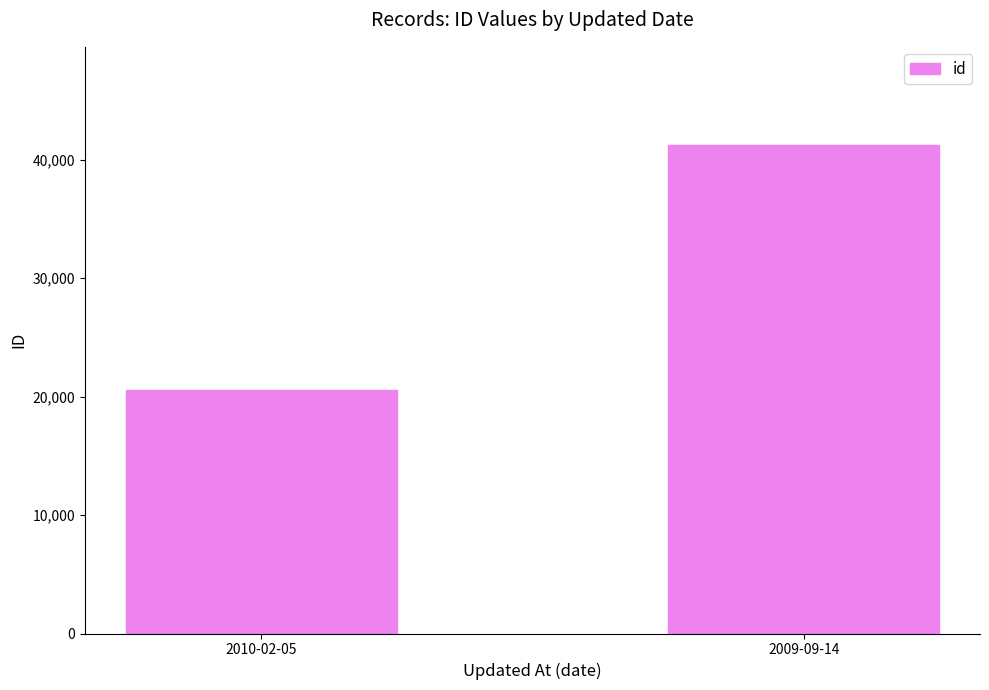

The chart shows a value of 31492 at 2010-02-05. True or false?

False